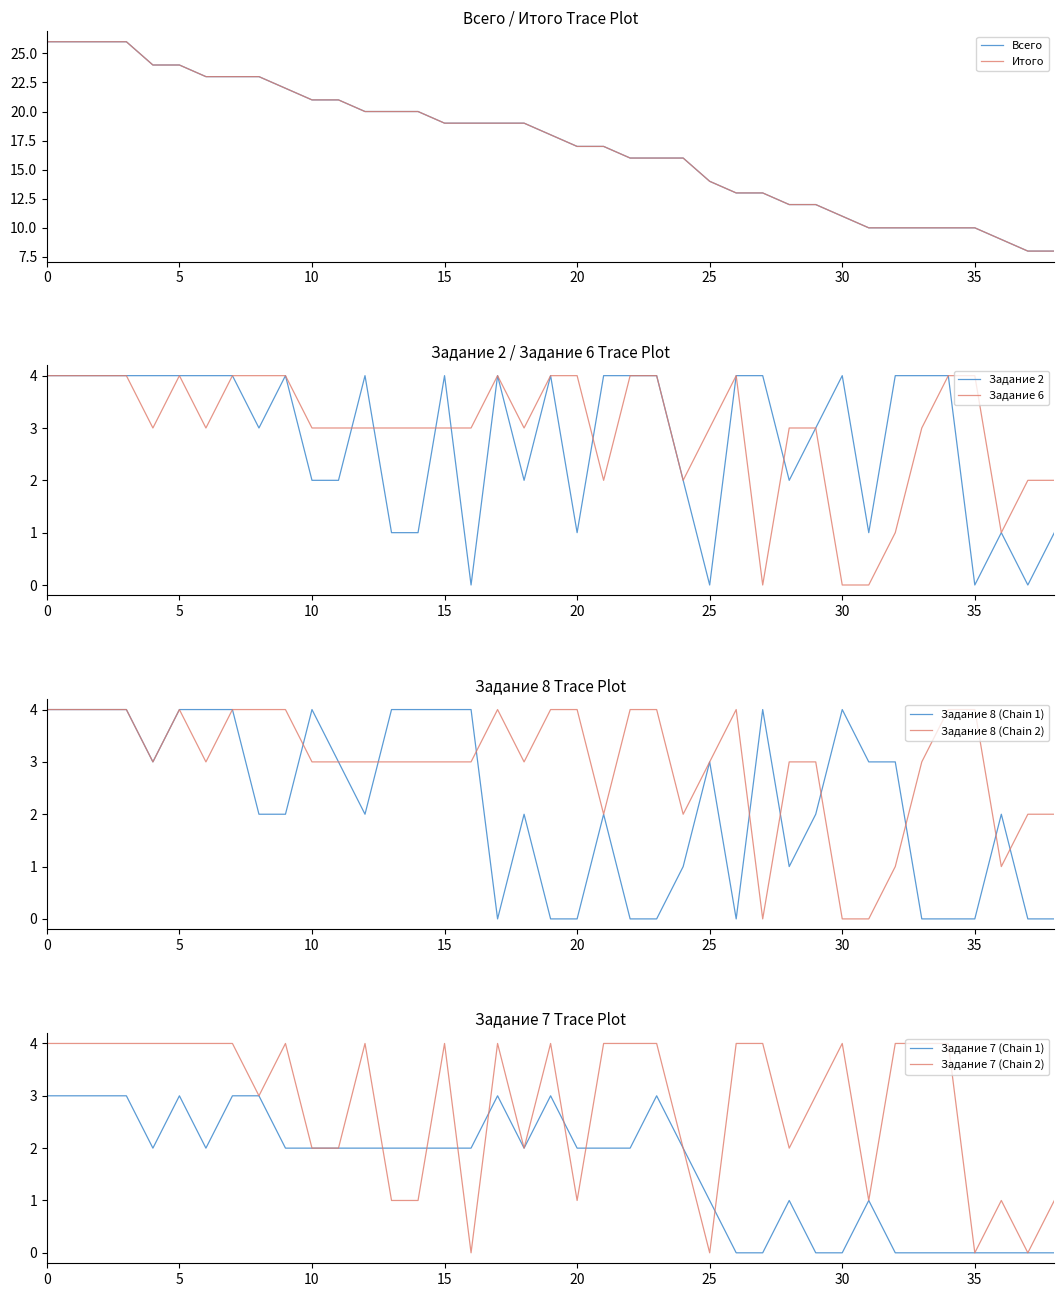

Reading right to left, list all the values displayed in this chart.

Всего: 8	8	9	10	10	10	10	10	11	12	12	13	13	14	16	16	16	17	17	18	19	19	19	19	20	20	20	21	21	22	23	23	23	24	24	26	26	26	26
Итого: 8	8	9	10	10	10	10	10	11	12	12	13	13	14	16	16	16	17	17	18	19	19	19	19	20	20	20	21	21	22	23	23	23	24	24	26	26	26	26
Задание 2: 1	0	1	0	4	4	4	1	4	3	2	4	4	0	2	4	4	4	1	4	2	4	0	4	1	1	4	2	2	4	3	4	4	4	4	4	4	4	4
Задание 6: 2	2	1	4	4	3	1	0	0	3	3	0	4	3	2	4	4	2	4	4	3	4	3	3	3	3	3	3	3	4	4	4	3	4	3	4	4	4	4
Задание 8: 0	0	2	0	0	0	3	3	4	2	1	4	0	3	1	0	0	2	0	0	2	0	4	4	4	4	2	3	4	2	2	4	4	4	3	4	4	4	4
Задание 7: 0	0	0	0	0	0	0	1	0	0	1	0	0	1	2	3	2	2	2	3	2	3	2	2	2	2	2	2	2	2	3	3	2	3	2	3	3	3	3